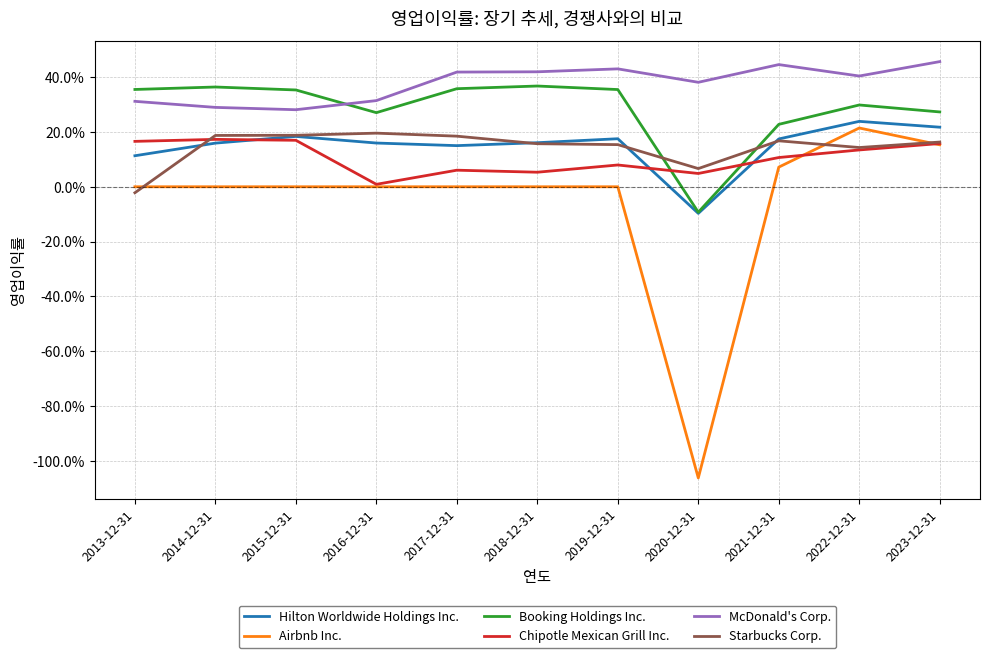

Which series has the largest total across all categories?

McDonald's Corp.